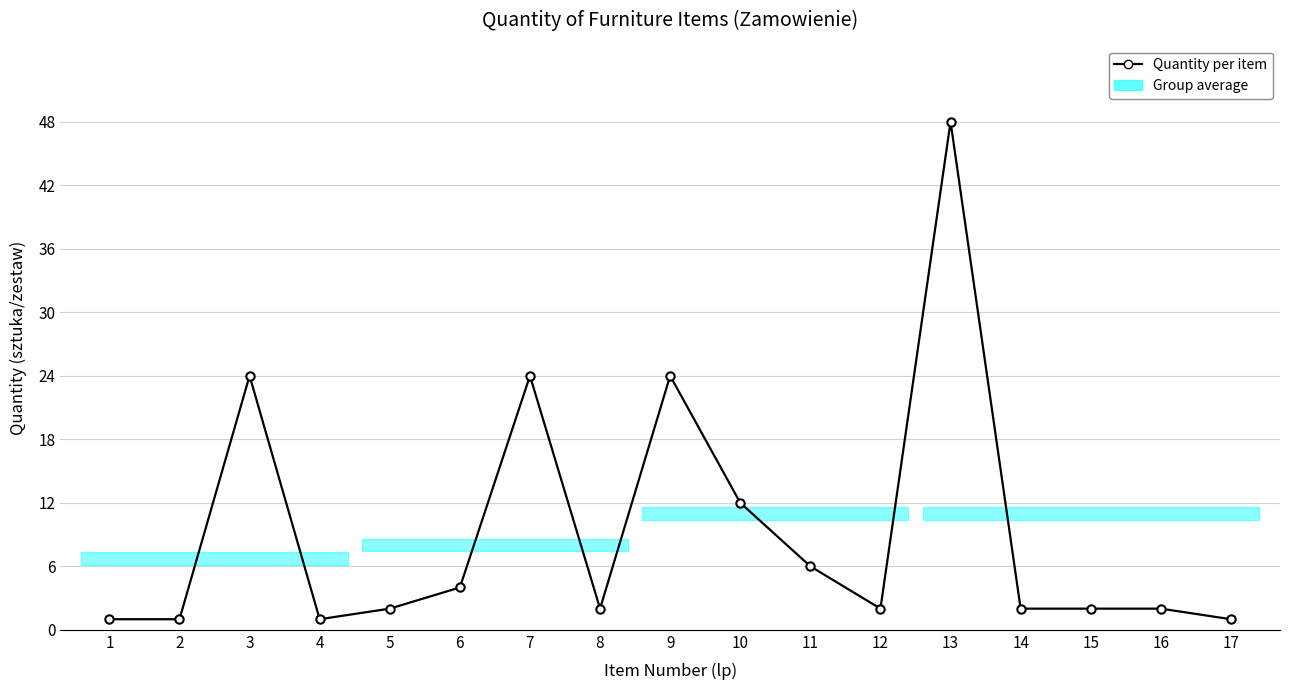

Which label corresponds to the largest value in the chart?

13